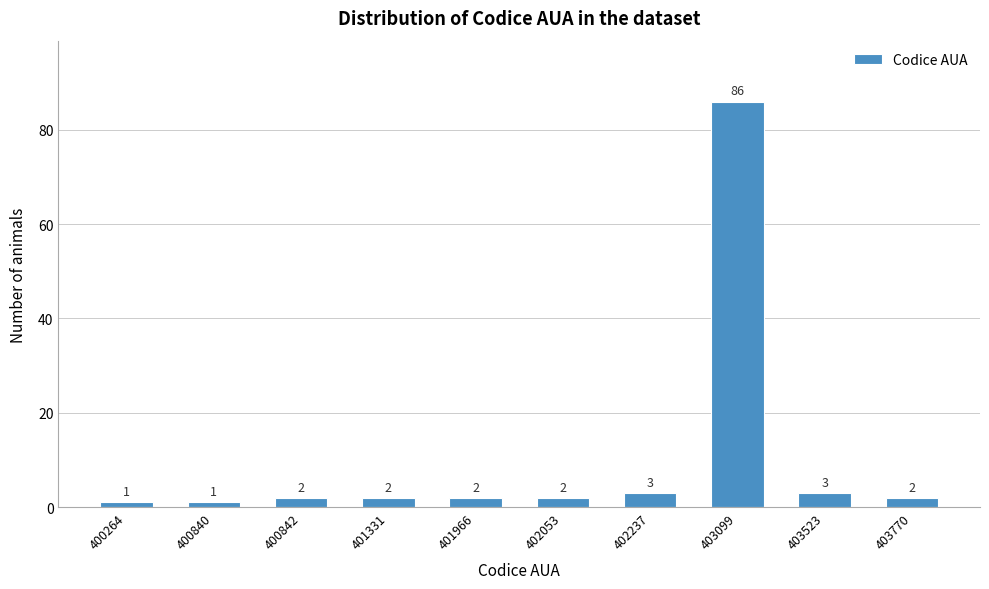

Reading left to right, transcribe all the data shown in this chart.

400264=1	400840=1	400842=2	401331=2	401966=2	402053=2	402237=3	403099=86	403523=3	403770=2